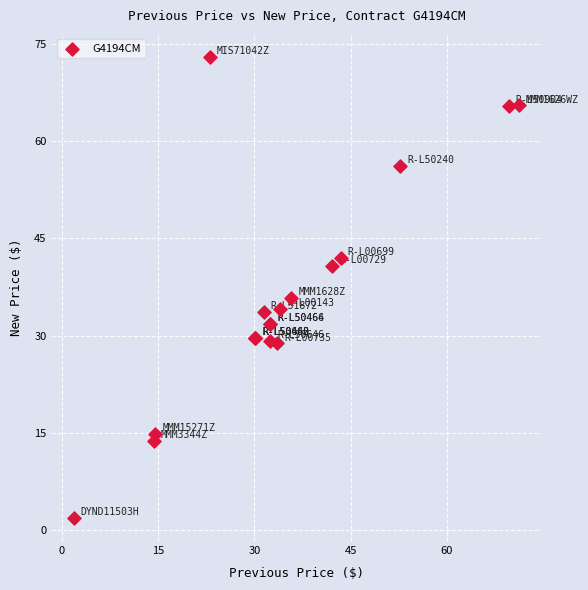

What Y value in the scatter plot is closest to 37?

35.8